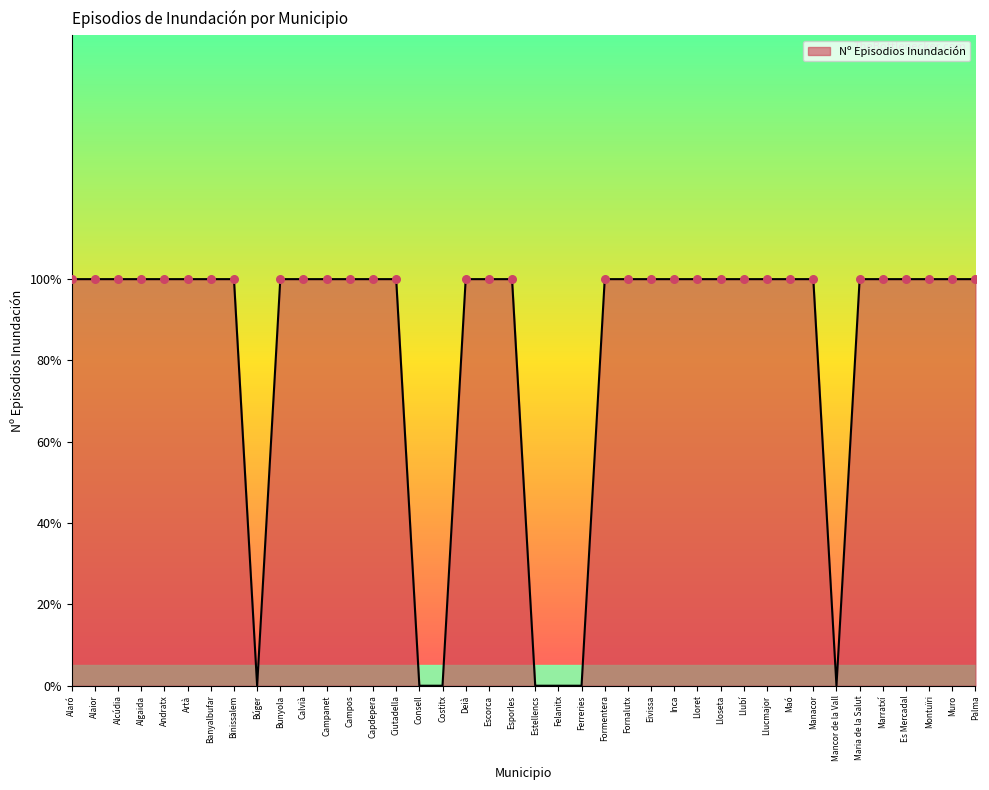

Does the chart have visible grid lines?

No